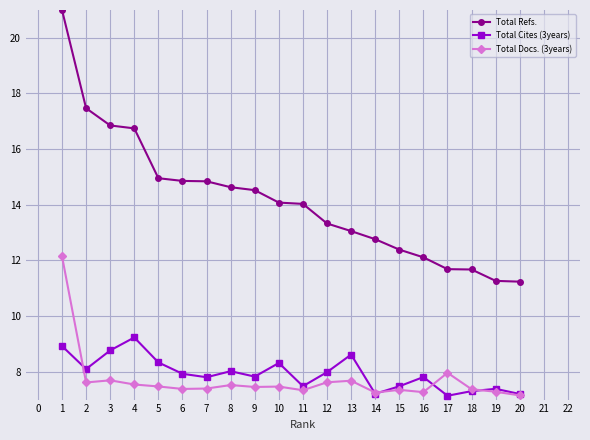

What is the value of the Total Cites (3years) point at the 13th from the left?

8.6